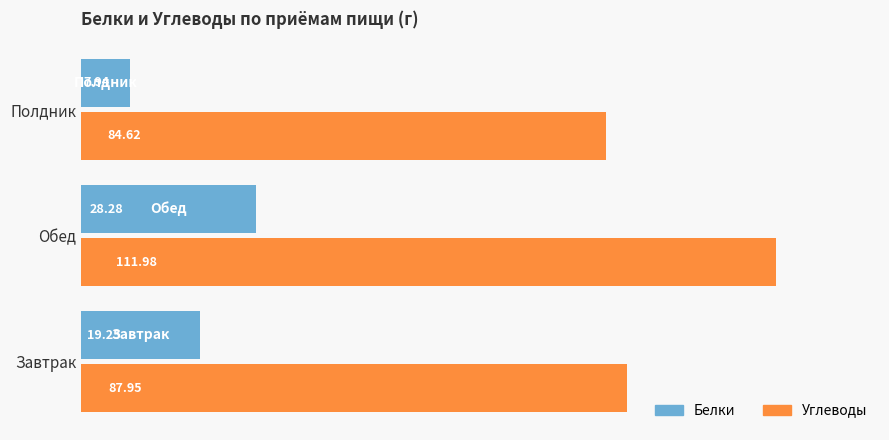

Which label corresponds to the largest value in the chart?

Обед